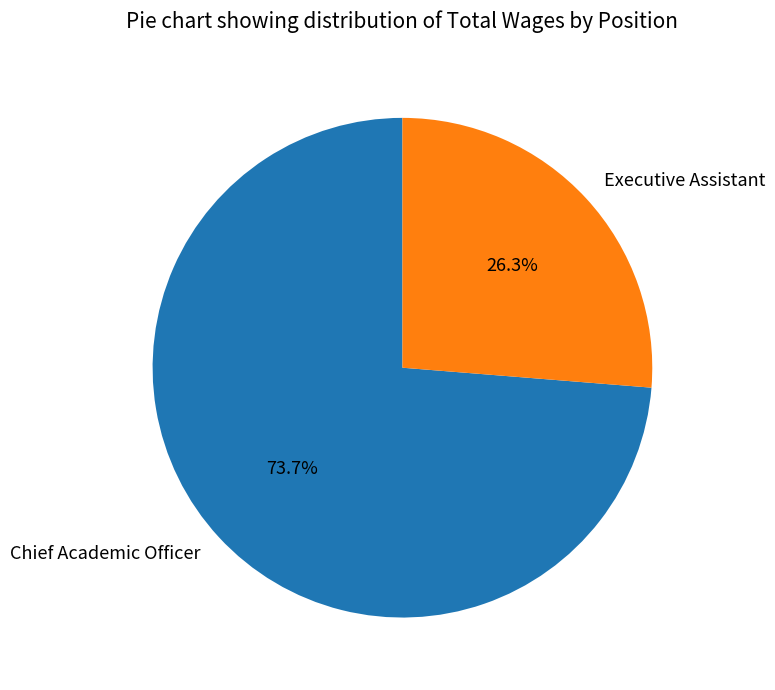

Is it true that Executive Assistant is 19% of the pie?

False